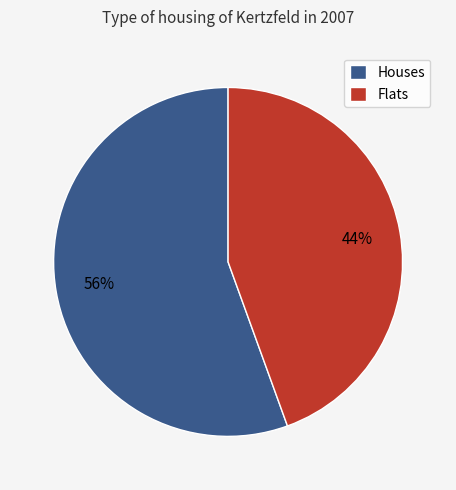

The Flats slice represents 44% of the pie. True or false?

True